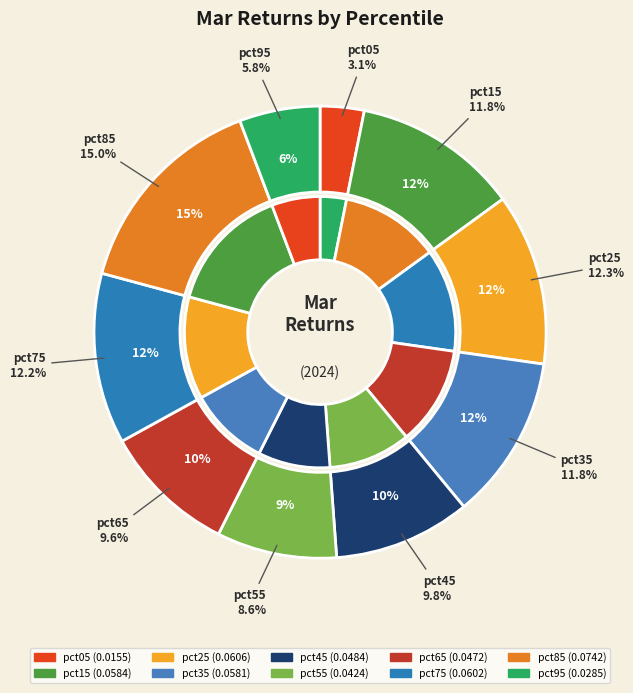

How many segments does this pie chart have?

10